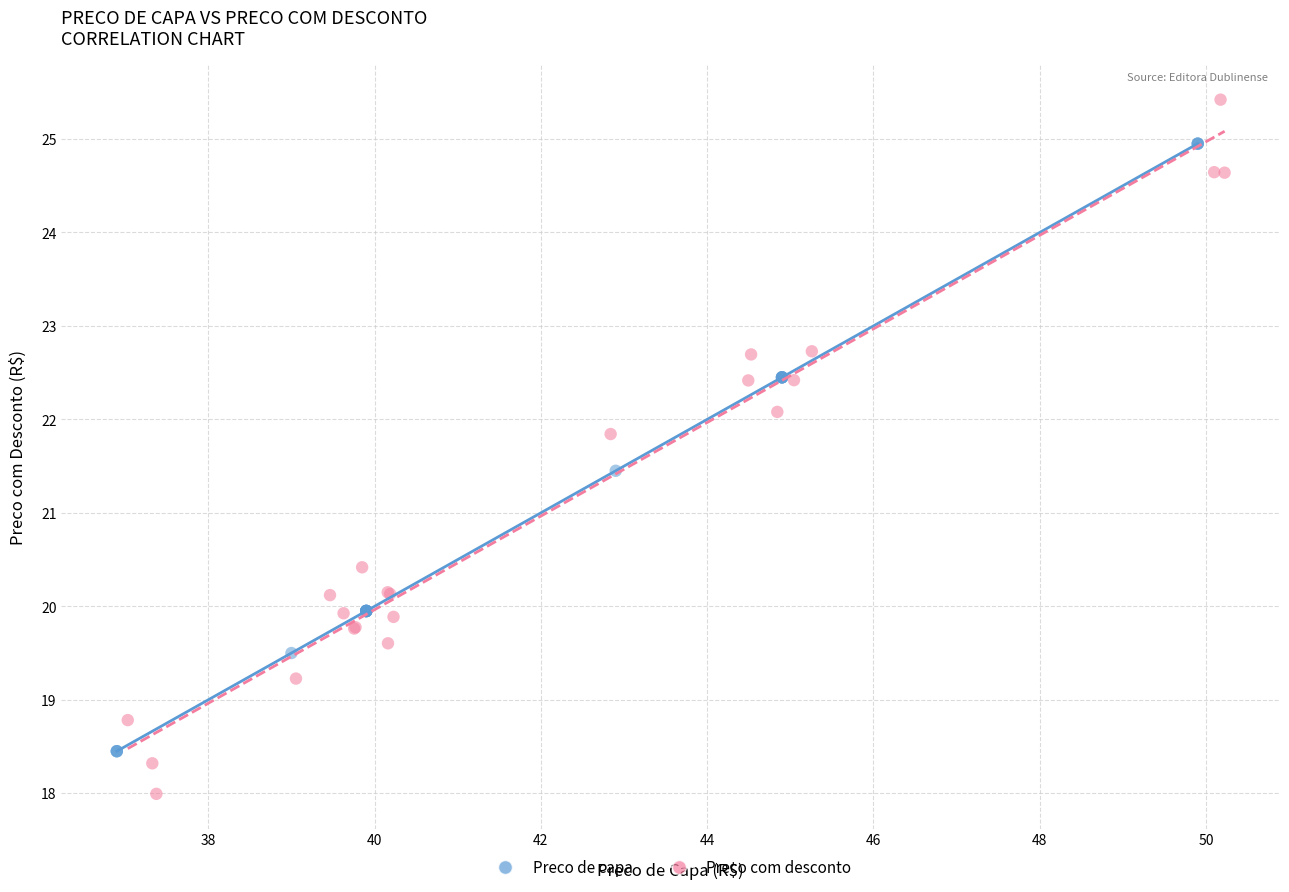

What are all the series names shown in the legend?

Preco de capa, Preco com desconto